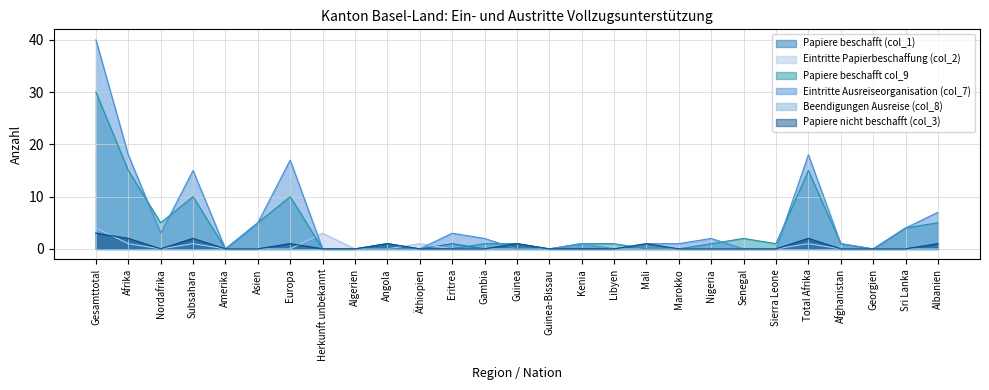

True or false: Papiere beschafft (col_1) and Papiere nicht beschafft (col_3) cross at least once.

False